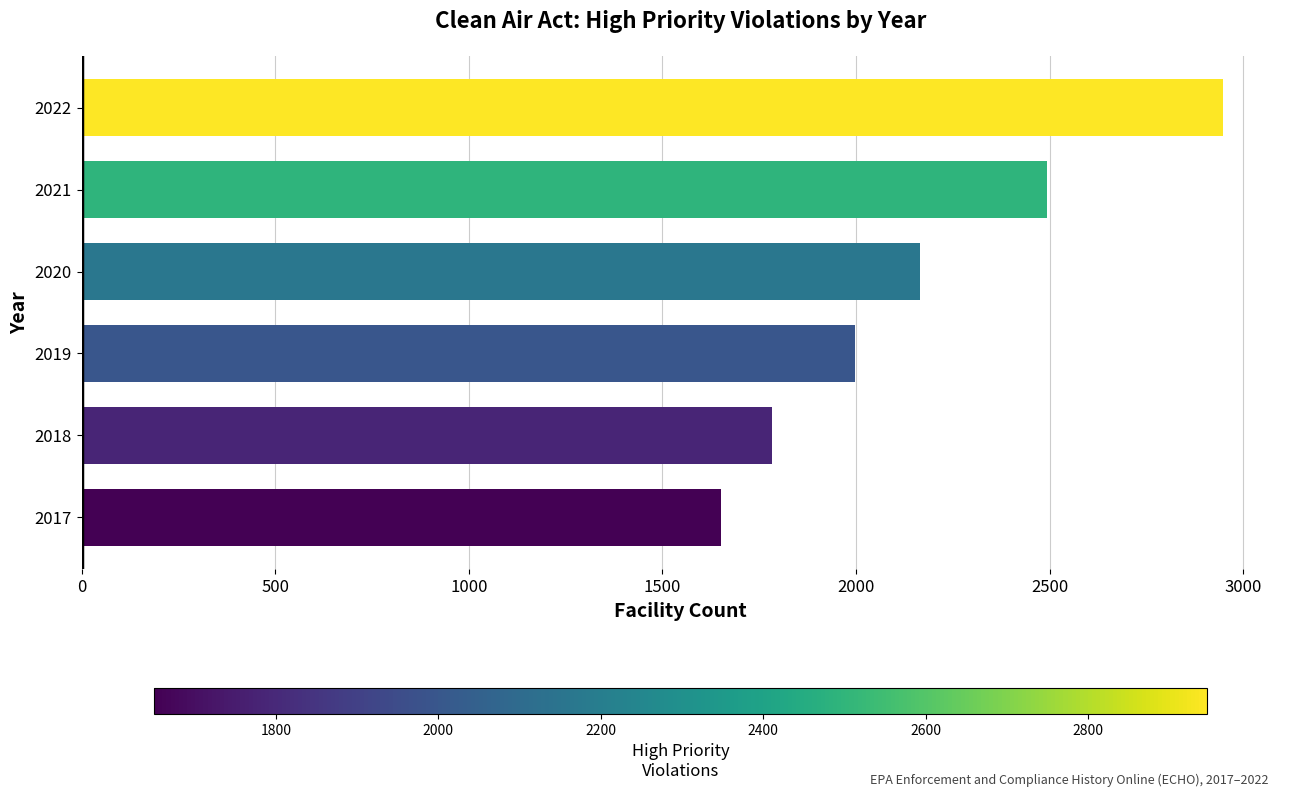

List the labels in order of value, smallest first.

2017, 2018, 2019, 2020, 2021, 2022